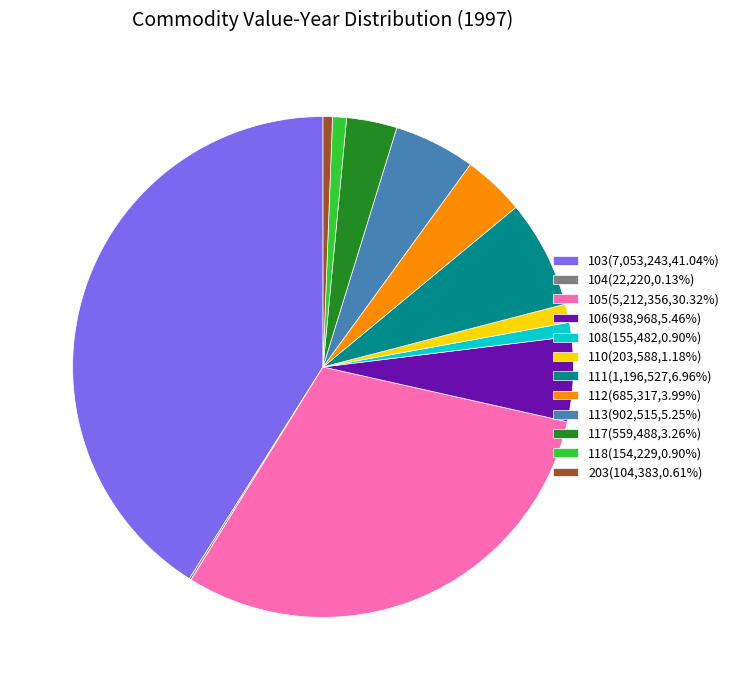

The 108 slice represents 1% of the pie. True or false?

True